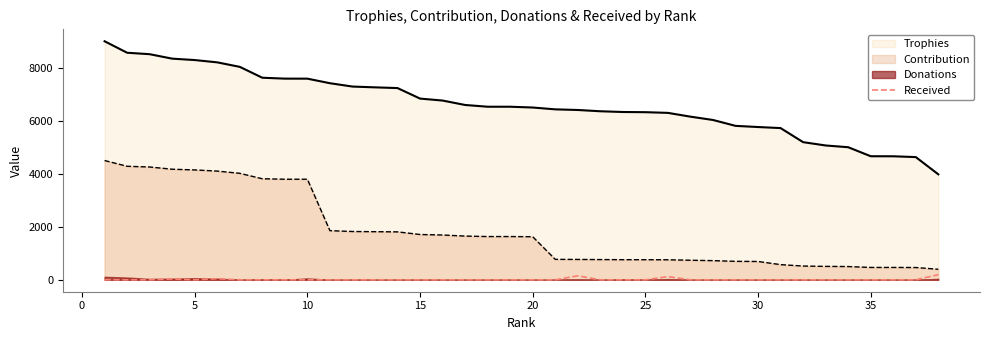

Does the chart display data point markers on the line(s)?

No